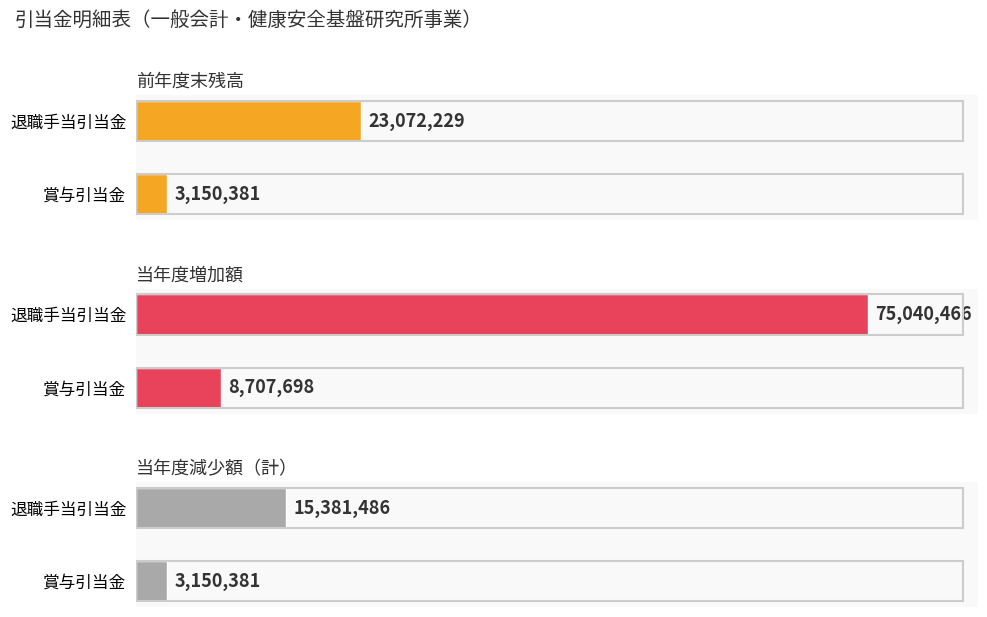

What is the difference between the maximum and minimum values in the 当年度増加額 series?

66332768